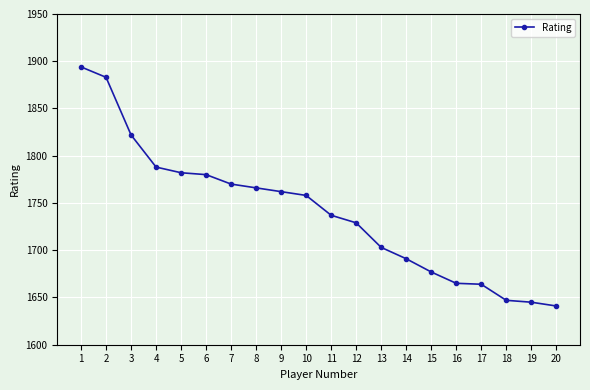

What is the greatest value displayed?

1894